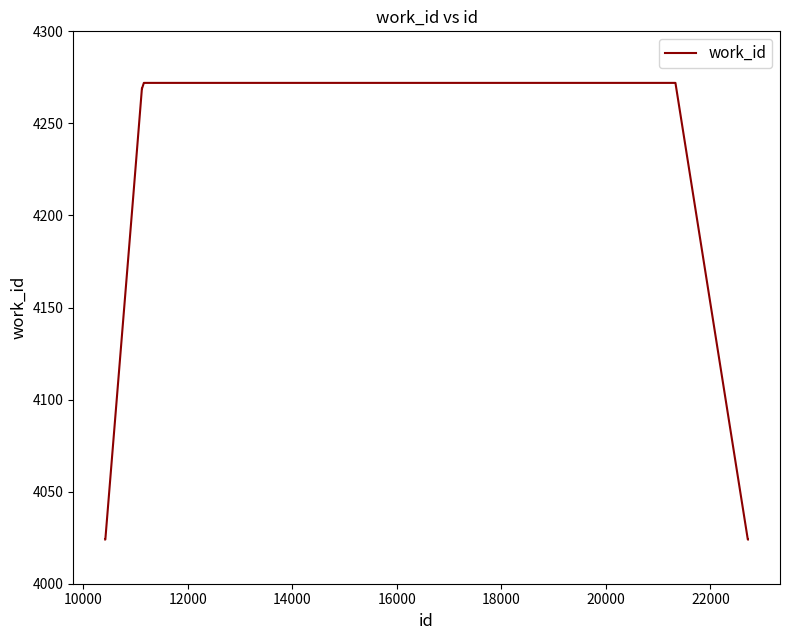

What is the smallest value displayed?

4024